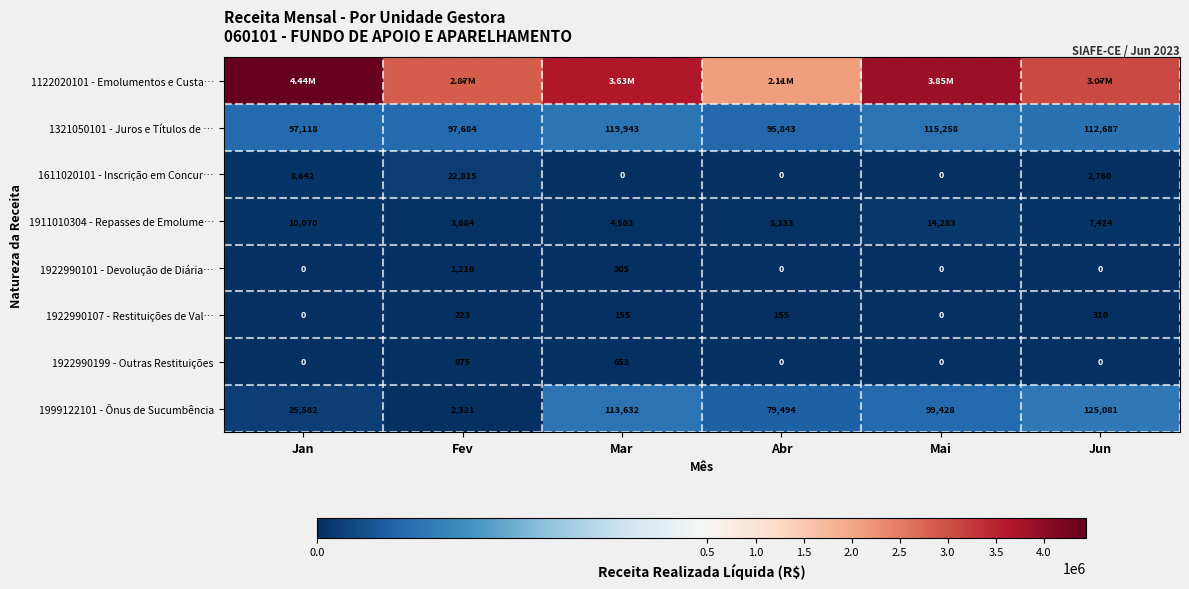

What is the total value across all series at Mar?

3874135.0